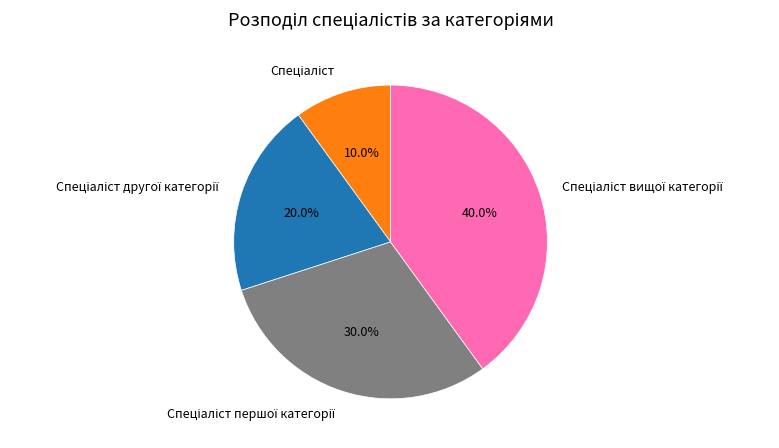

Does any single category account for the majority?

No